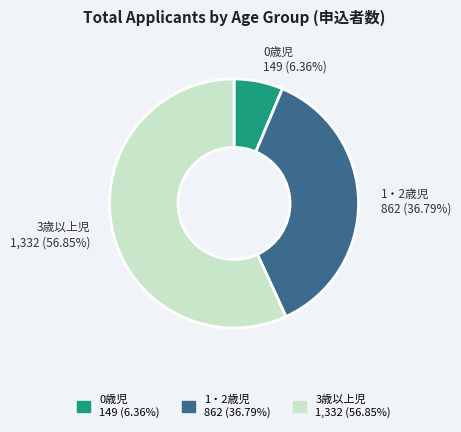

Does 1・2歳児 account for over 50% of the chart?

No